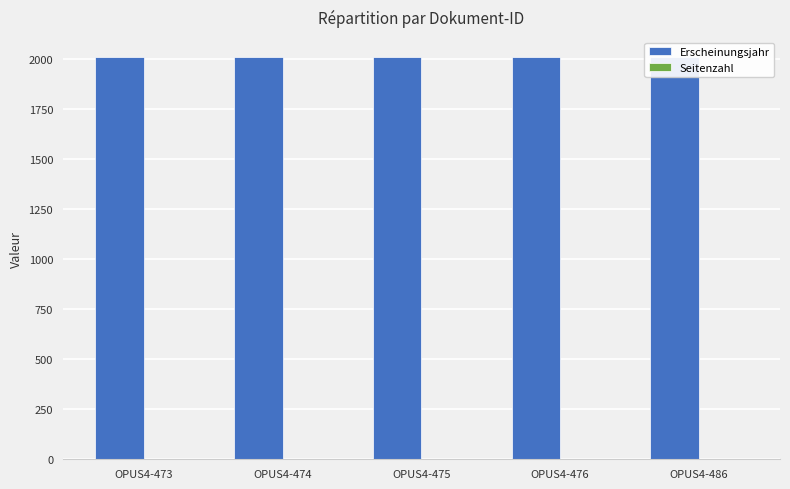

At which category does the chart reach its minimum across all series?

OPUS4-473